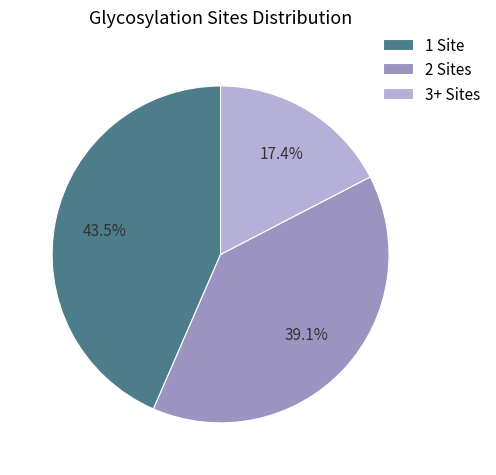

How many slices are in this pie chart?

3